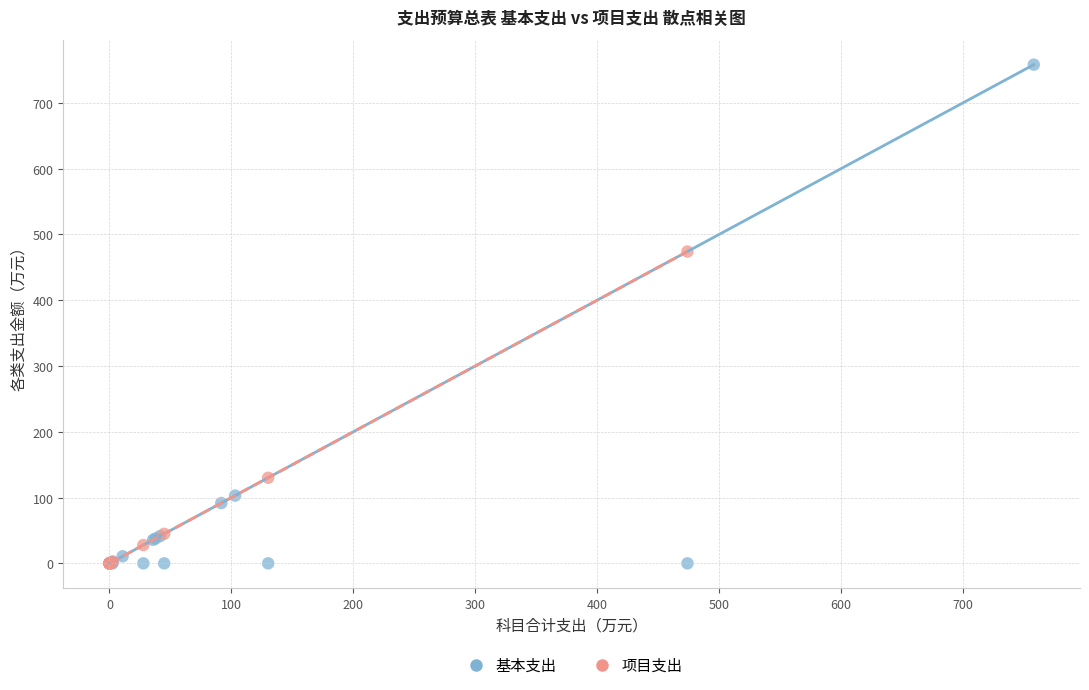

What are all the series names shown in the legend?

基本支出, 项目支出